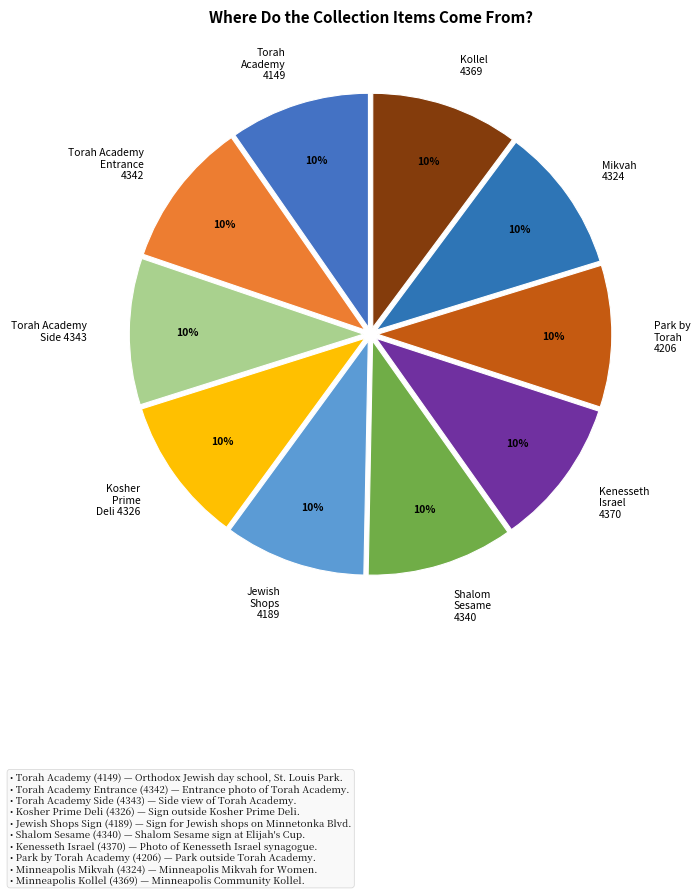

How many slices are in this pie chart?

10